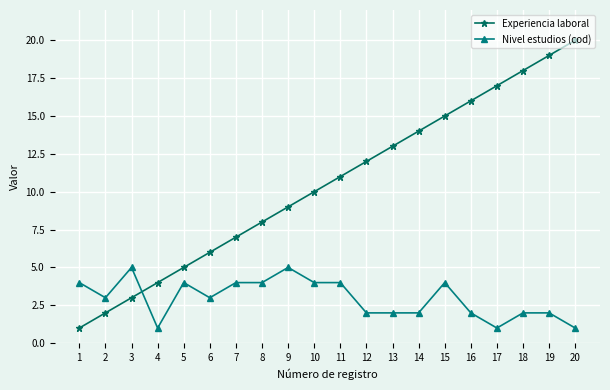

What is the sum of all Experiencia laboral values?

210